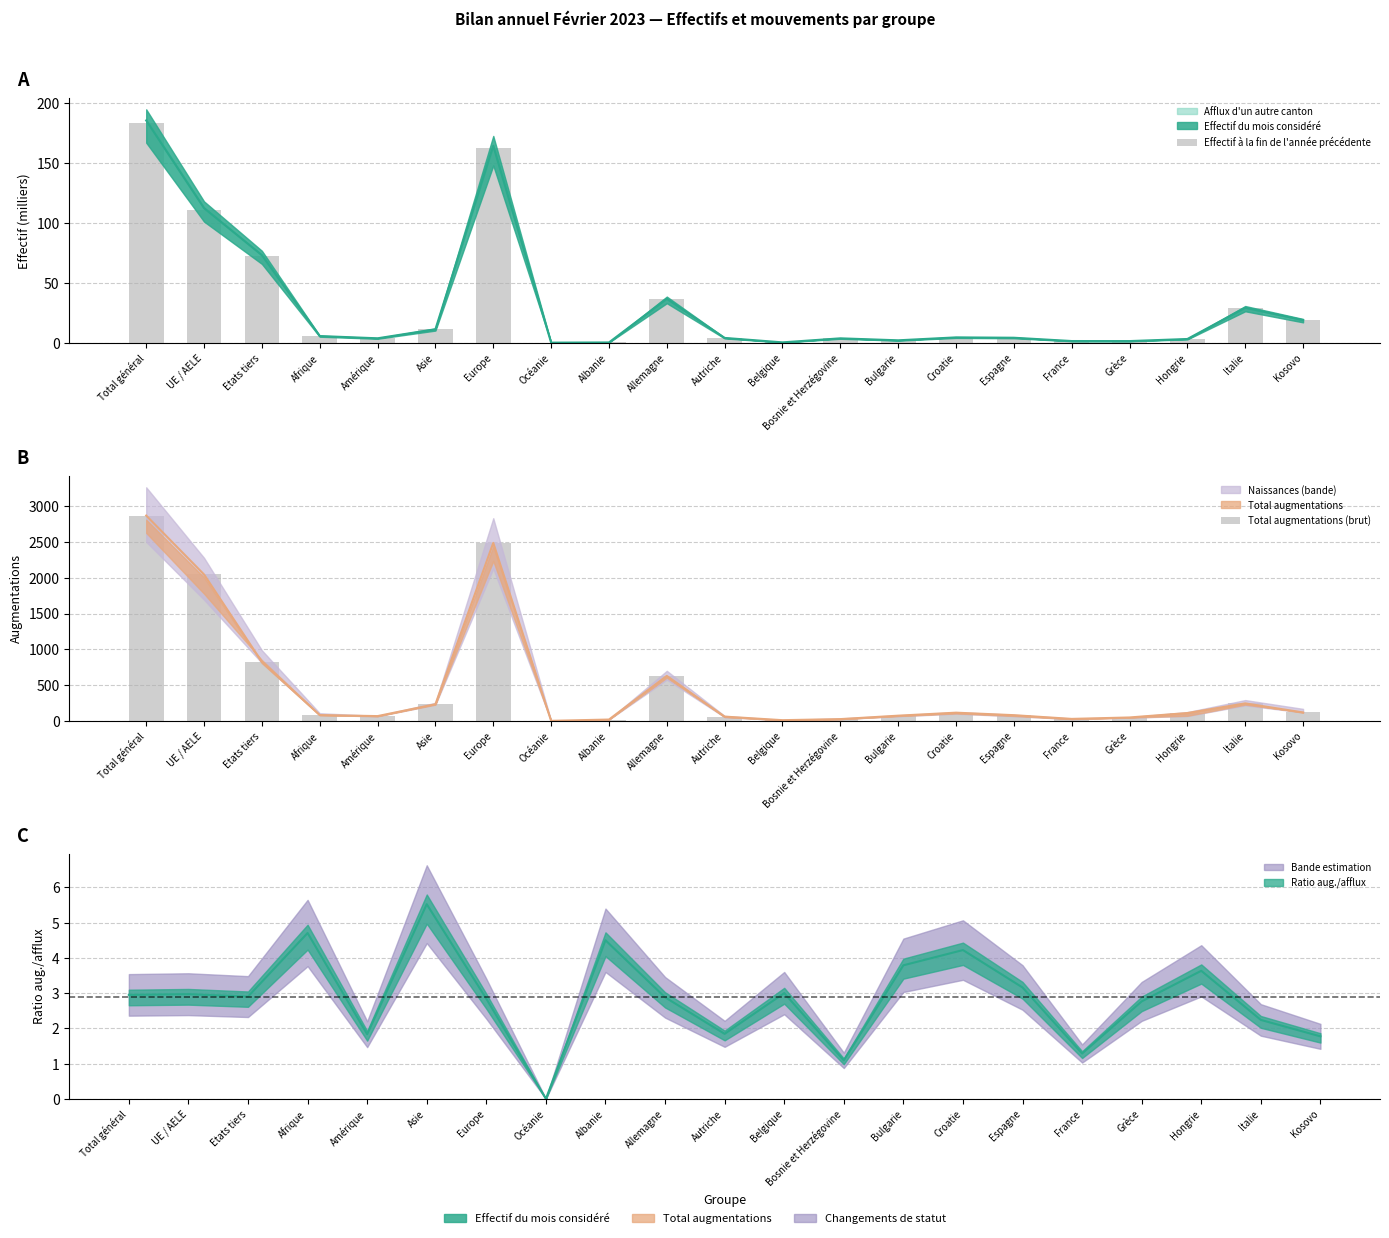

At Allemagne, list the series in order from smallest to largest.

Effectif à la fin de l'année précédente, Total augmentations (brut)